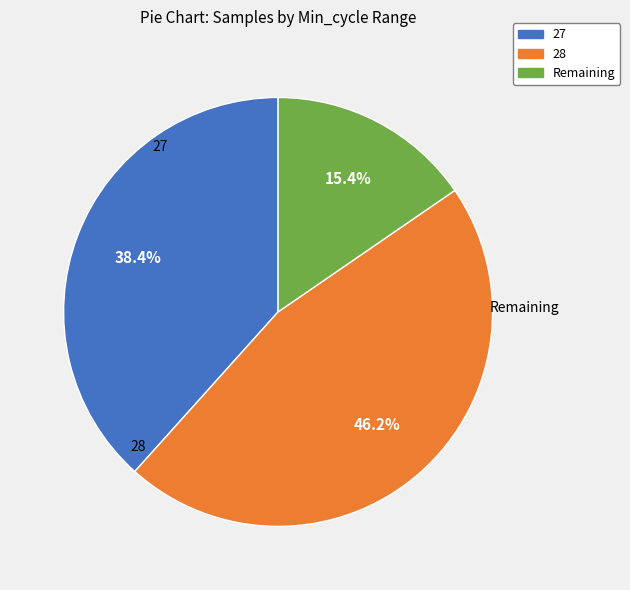

Is there any slice that represents more than half of the pie?

No